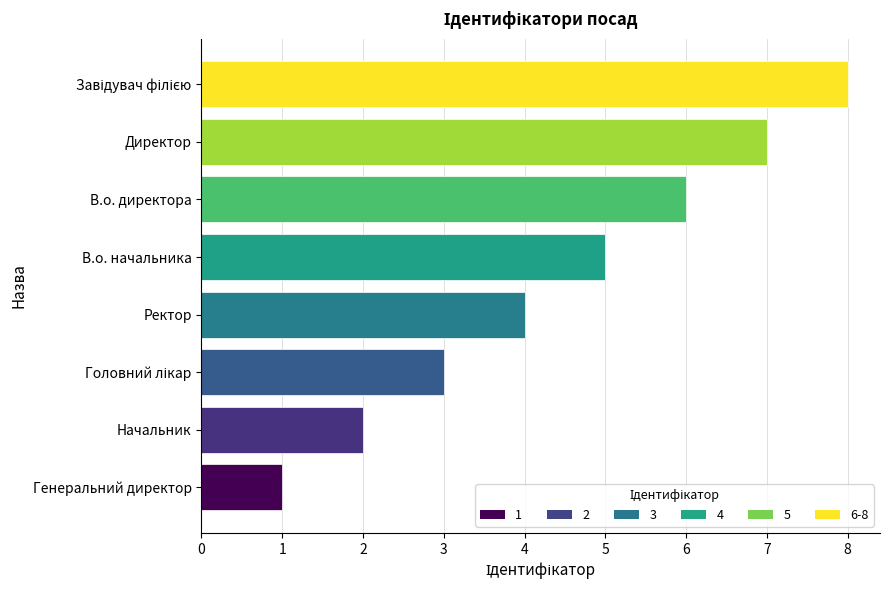

Does the chart contain any negative values?

No